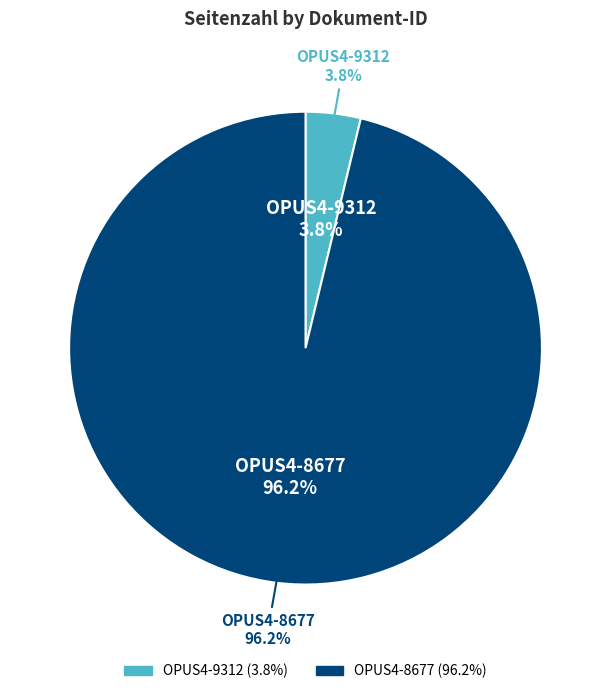

Count the number of slices in the pie.

2